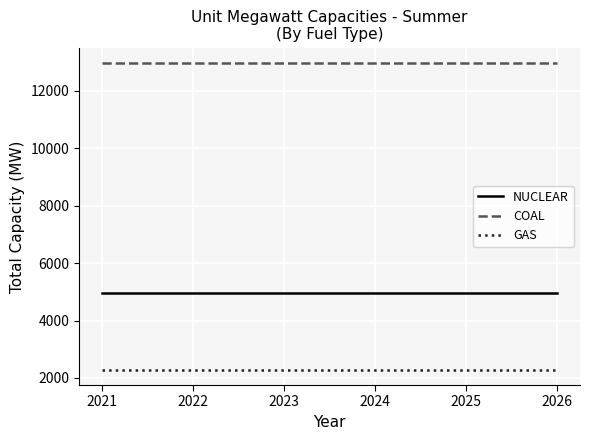

True or false: COAL and NUCLEAR cross at least once.

False